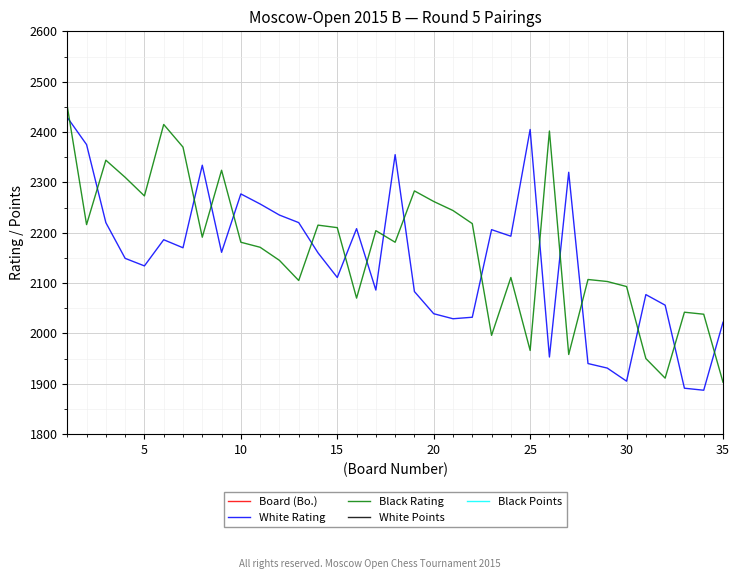

The value of Black Rating at 30 is 1092.9. True or false?

False